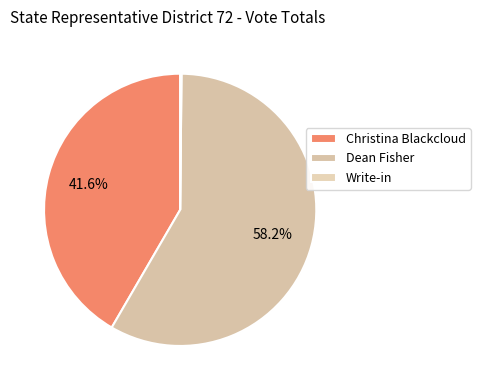

Count the number of slices in the pie.

3